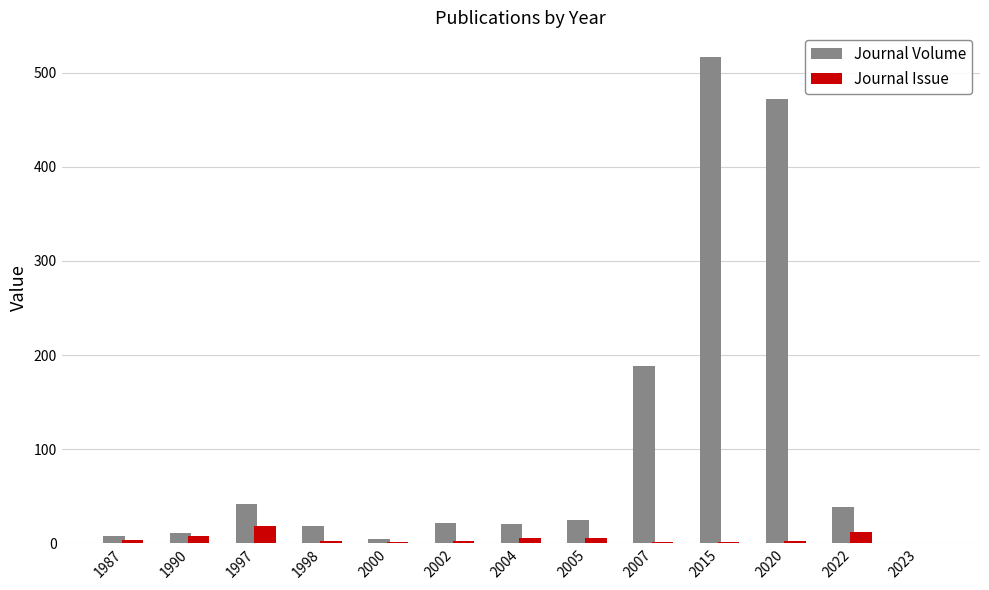

What is the sum of all Journal Issue values?

63